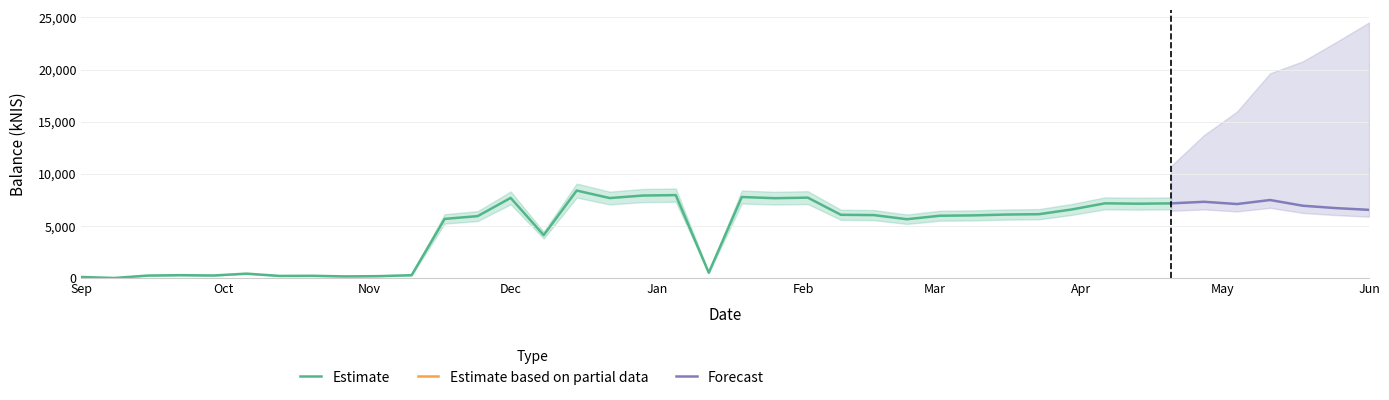

What is the highest value of the Estimate series?

8388.6